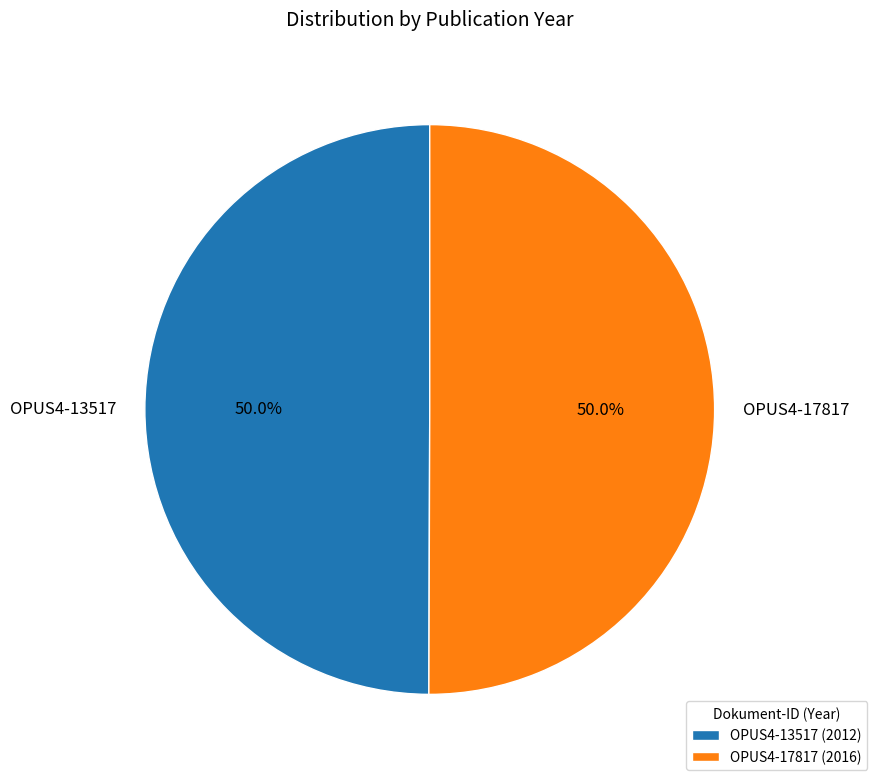

Count the number of slices in the pie.

2